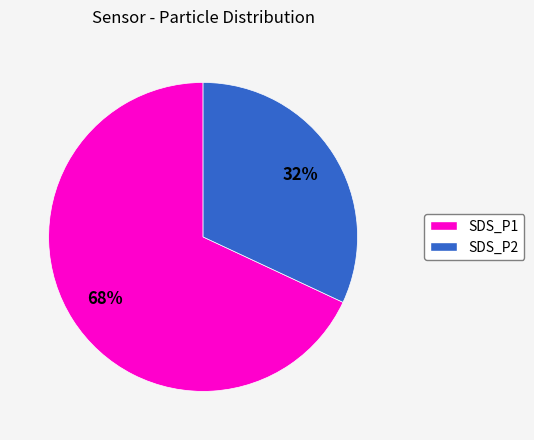

Which slice is the largest?

SDS_P1